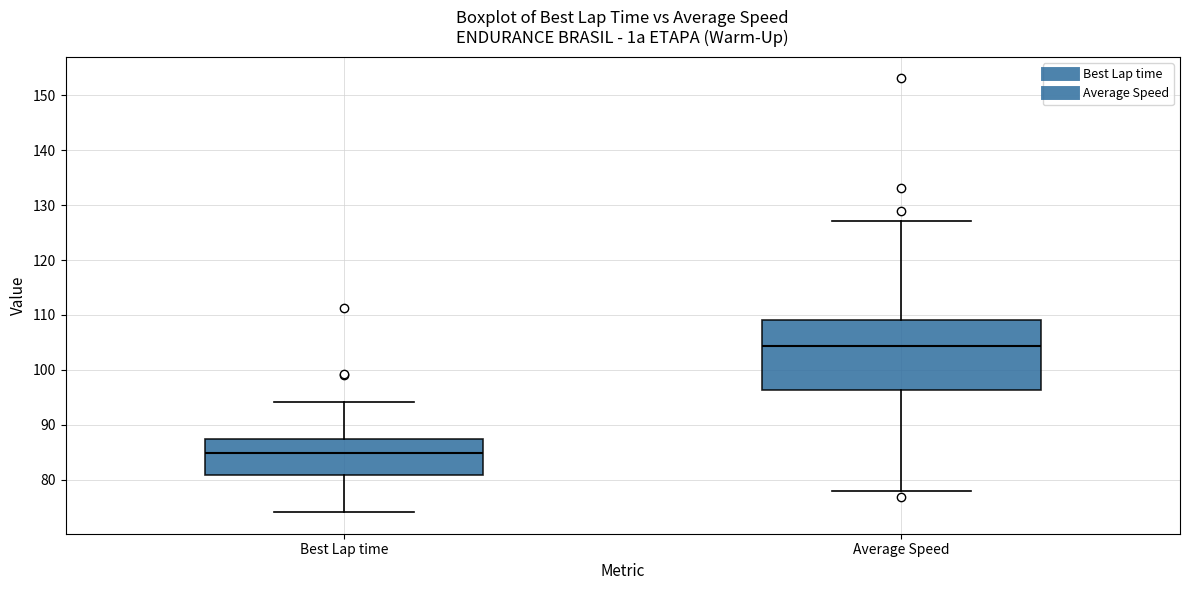

Where does the lower whisker of the box for Best Lap time end on the y-axis? The values are not printed on the chart, so give them approximately, as read against the axis.

74